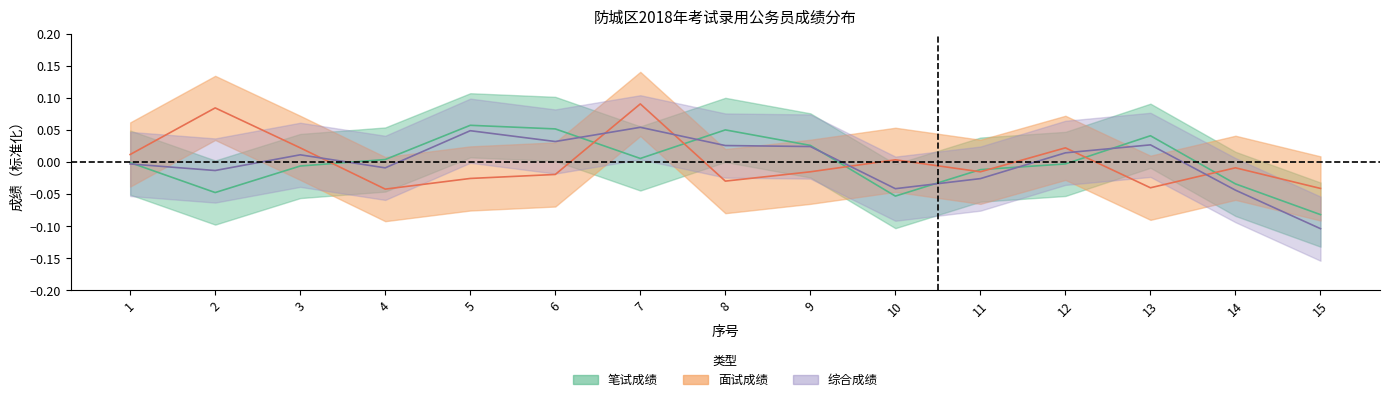

Where do 综合成绩 and 面试成绩 first cross each other?

3 and 4